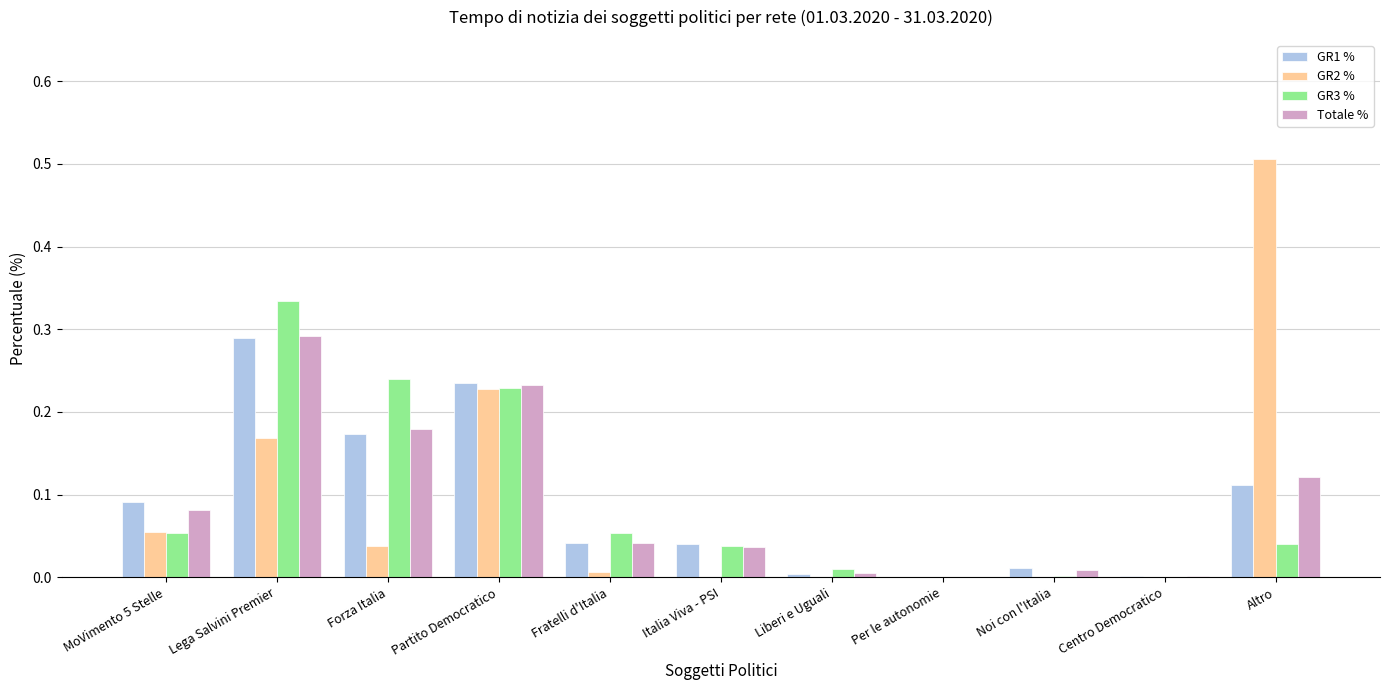

At which category is the sum across all series the highest?

Lega Salvini Premier